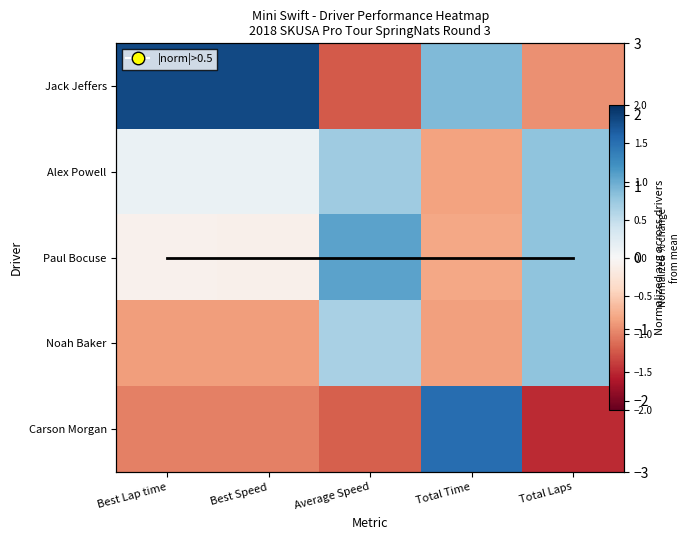

What is the minimum value shown in the chart?

-1.5